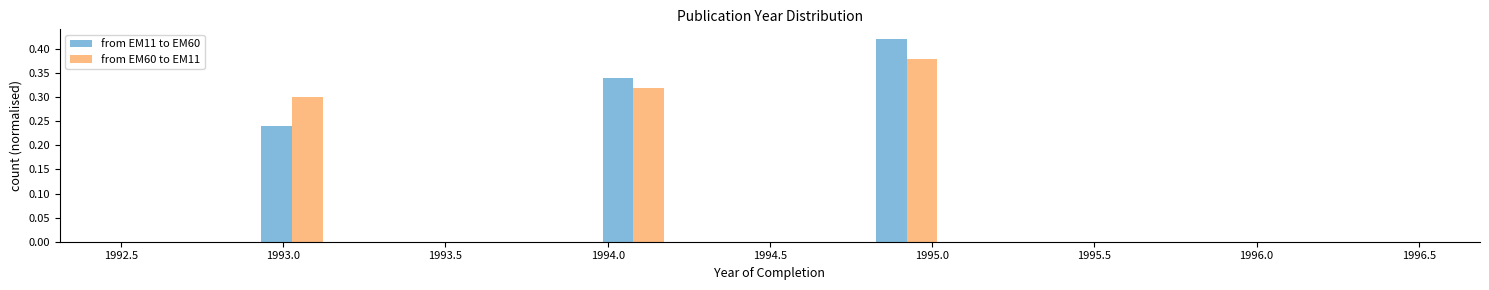

Reading left to right, transcribe this chart: for each range on the x-axis, give the height of each series' bar. Neither the bar edges nor the heights are printed on the chart, so give them approximately, as read against the axes.

1992.50 to 1992.70: from EM11 to EM60=0	from EM60 to EM11=0
1992.70 to 1992.90: from EM11 to EM60=0	from EM60 to EM11=0
1992.90 to 1993.15: from EM11 to EM60=0.24	from EM60 to EM11=0.30
1993.15 to 1993.35: from EM11 to EM60=0	from EM60 to EM11=0
1993.35 to 1993.55: from EM11 to EM60=0	from EM60 to EM11=0
1993.55 to 1993.75: from EM11 to EM60=0	from EM60 to EM11=0
1993.75 to 1993.95: from EM11 to EM60=0	from EM60 to EM11=0
1993.95 to 1994.20: from EM11 to EM60=0.34	from EM60 to EM11=0.32
1994.20 to 1994.40: from EM11 to EM60=0	from EM60 to EM11=0
1994.40 to 1994.60: from EM11 to EM60=0	from EM60 to EM11=0
1994.60 to 1994.80: from EM11 to EM60=0	from EM60 to EM11=0
1994.80 to 1995.05: from EM11 to EM60=0.42	from EM60 to EM11=0.38
1995.05 to 1995.25: from EM11 to EM60=0	from EM60 to EM11=0
1995.25 to 1995.45: from EM11 to EM60=0	from EM60 to EM11=0
1995.45 to 1995.65: from EM11 to EM60=0	from EM60 to EM11=0
1995.65 to 1995.85: from EM11 to EM60=0	from EM60 to EM11=0
1995.85 to 1996.10: from EM11 to EM60=0	from EM60 to EM11=0
1996.10 to 1996.30: from EM11 to EM60=0	from EM60 to EM11=0
1996.30 to 1996.50: from EM11 to EM60=0	from EM60 to EM11=0